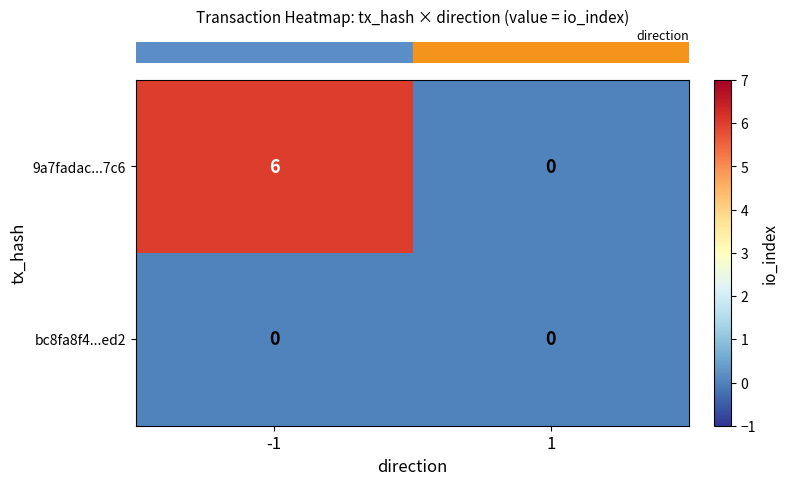

Which series has the widest spread of values?

9a7fadac...7c6